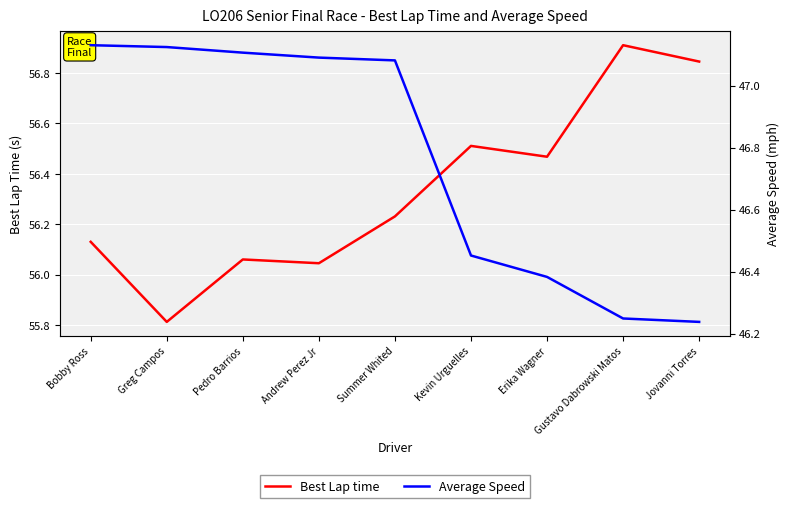

What is the label of the 1st point from the right?

Jovanni Torres